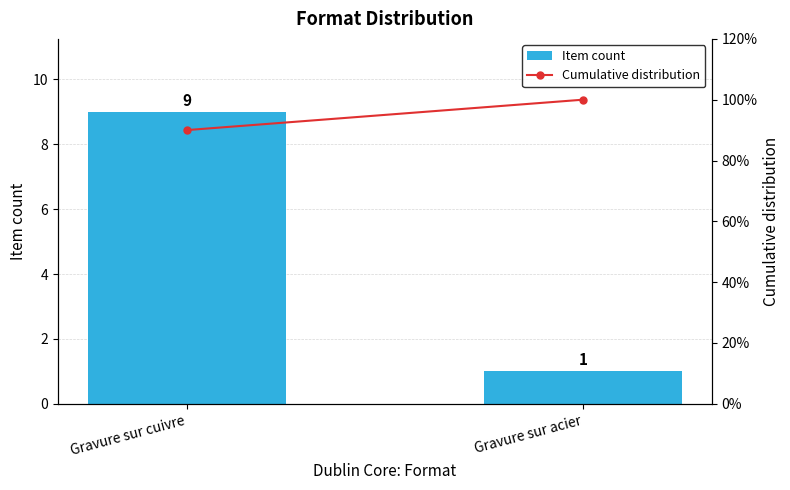

How many values in the Cumulative distribution series are below 100?

1